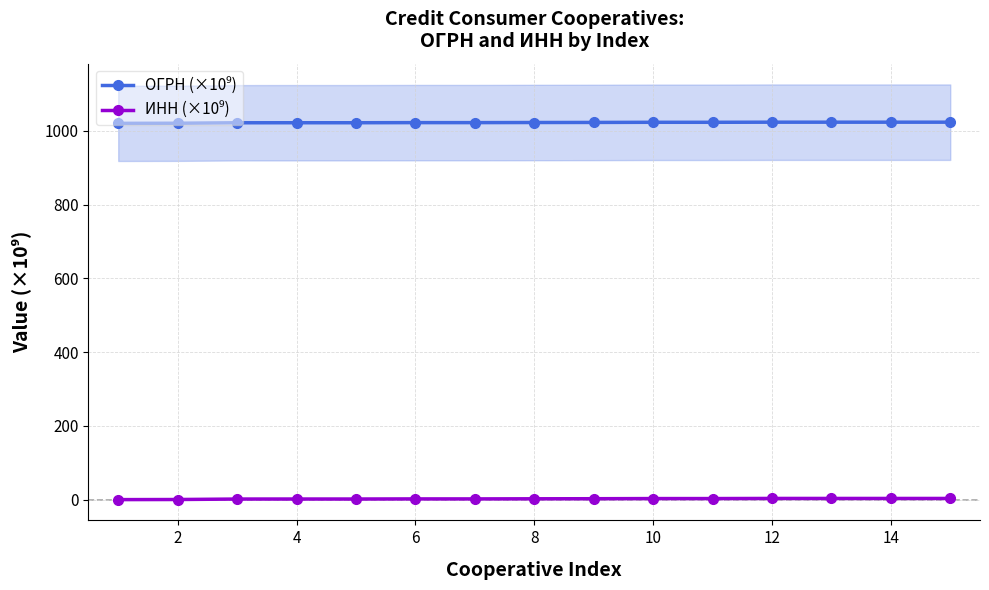

At which category is the sum across all series the highest?

12